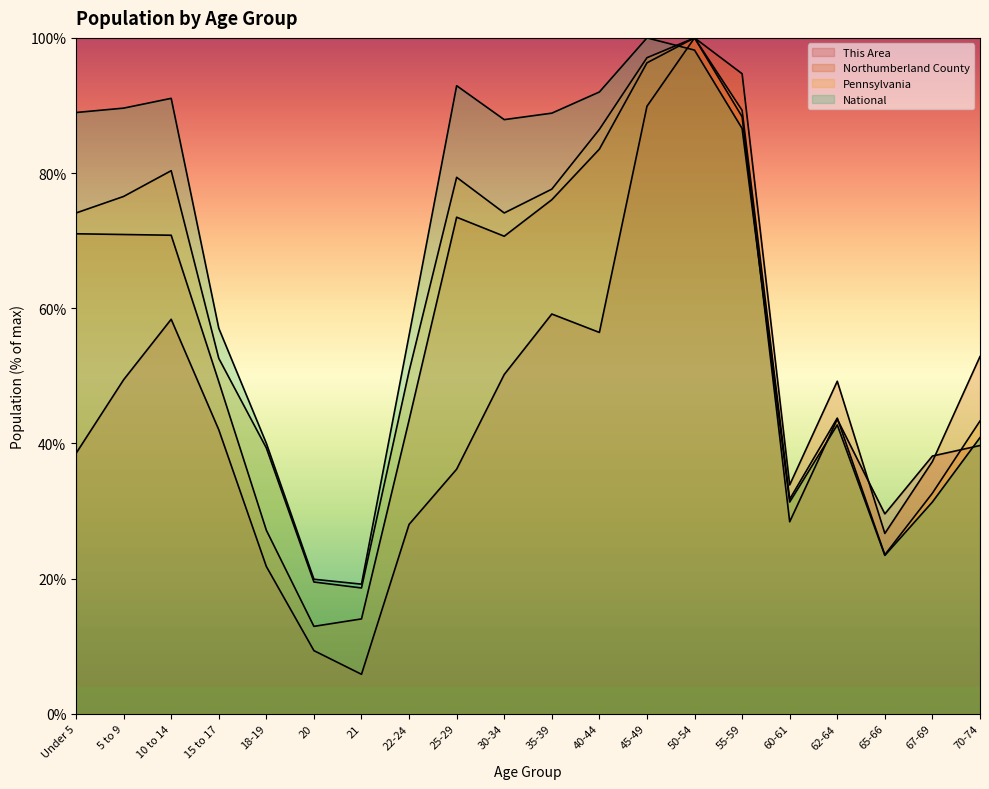

What is the spread (max minus min) of values at 50-54?

1.8